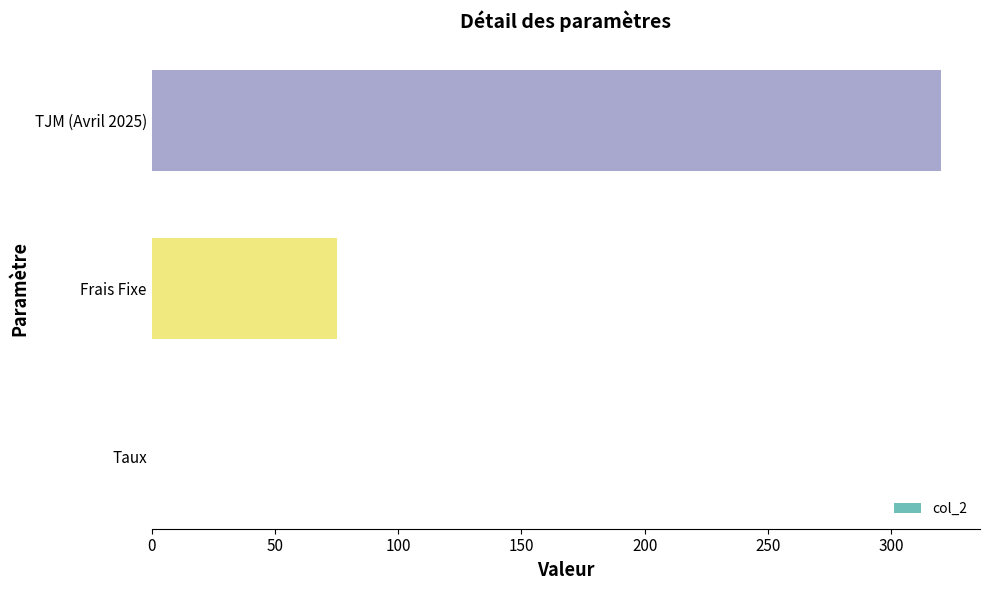

True or false: the data shows 320.0 at TJM (Avril 2025).

True